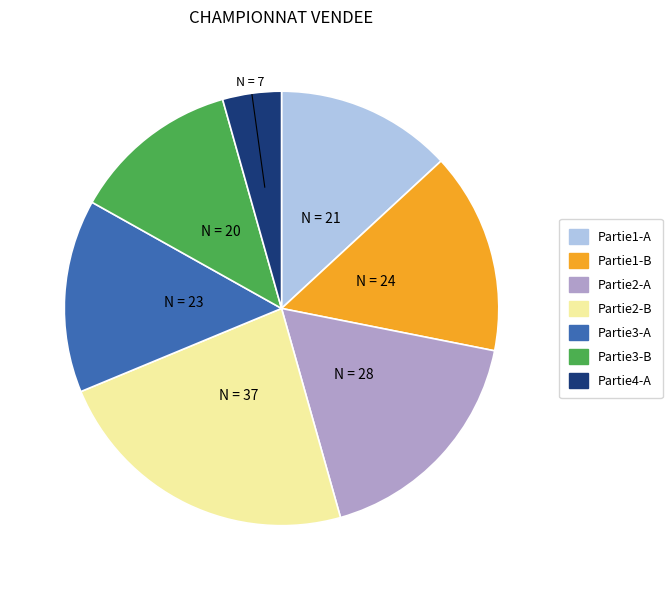

Does any single category account for the majority?

No